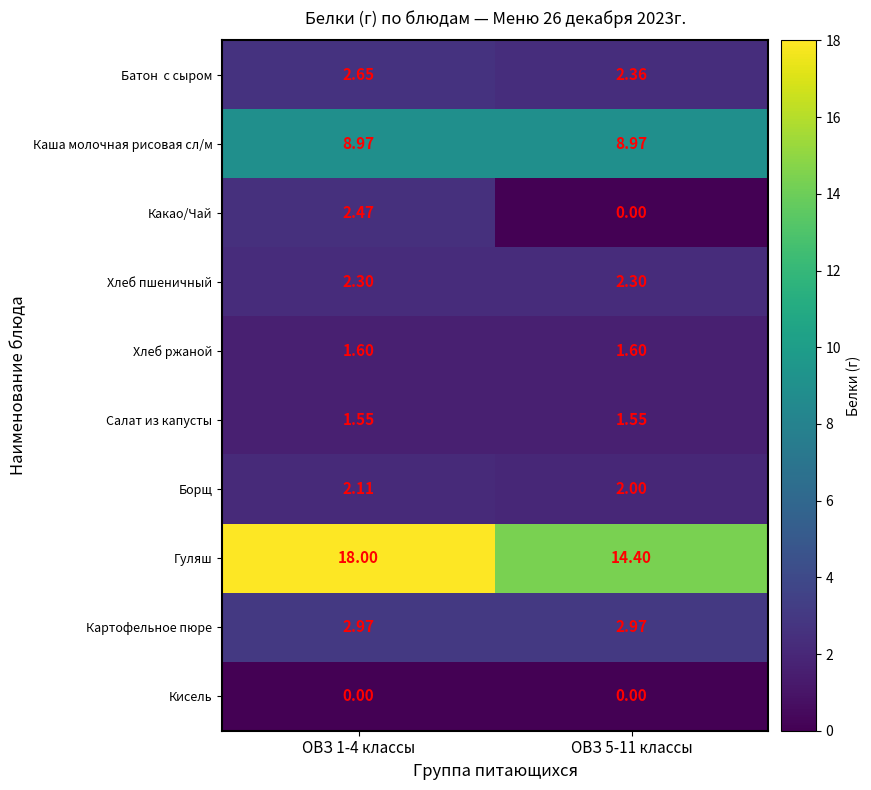

Which series has the largest total across all categories?

Гуляш